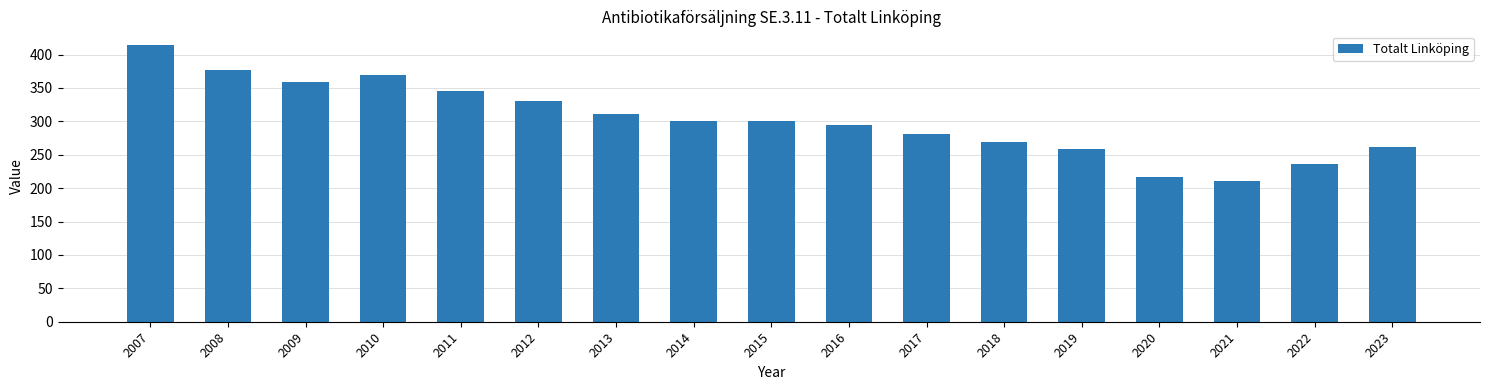

True or false: the data shows 173.7 at 2013.

False